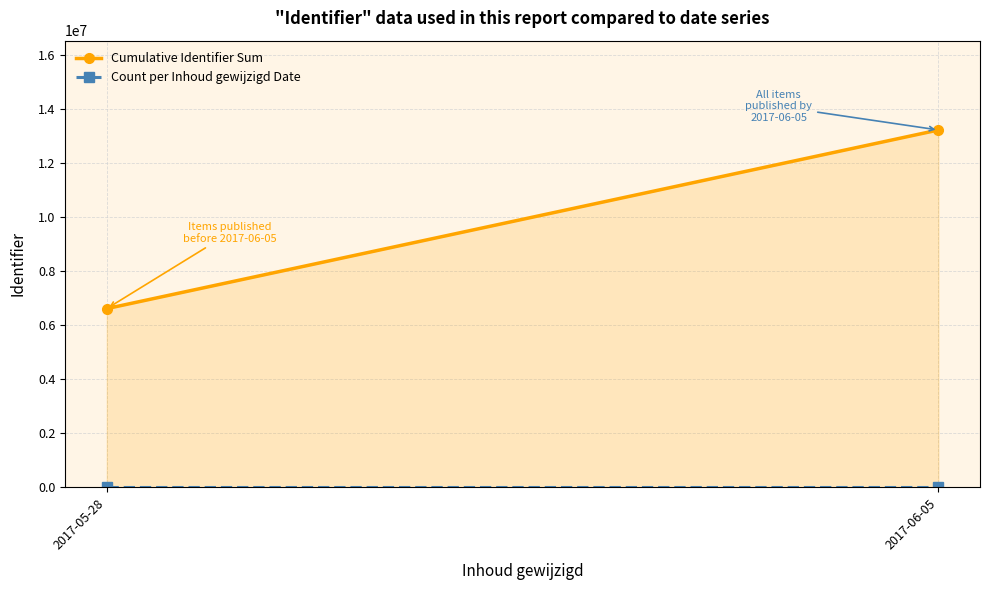

Between 2017-05-28 and 2017-06-05, which series saw the biggest shift?

Cumulative Identifier Sum